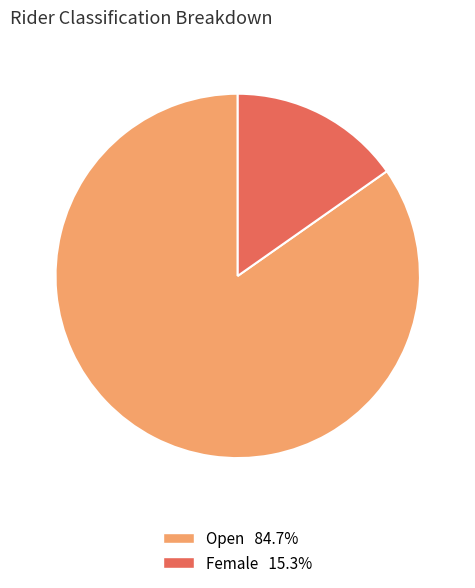

Does any single category account for the majority?

Yes